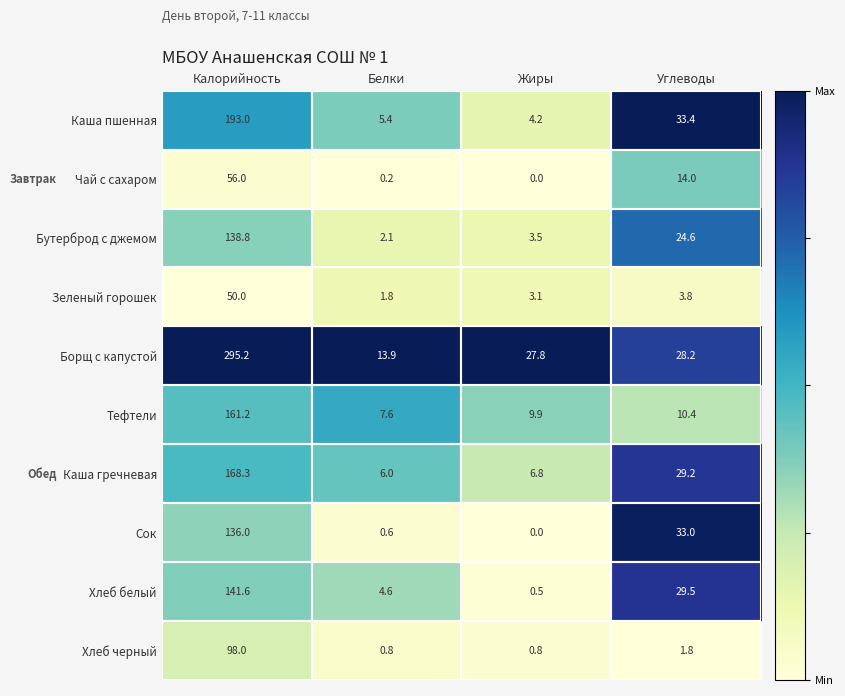

At which label does Чай с сахаром first exceed 14?

Калорийность